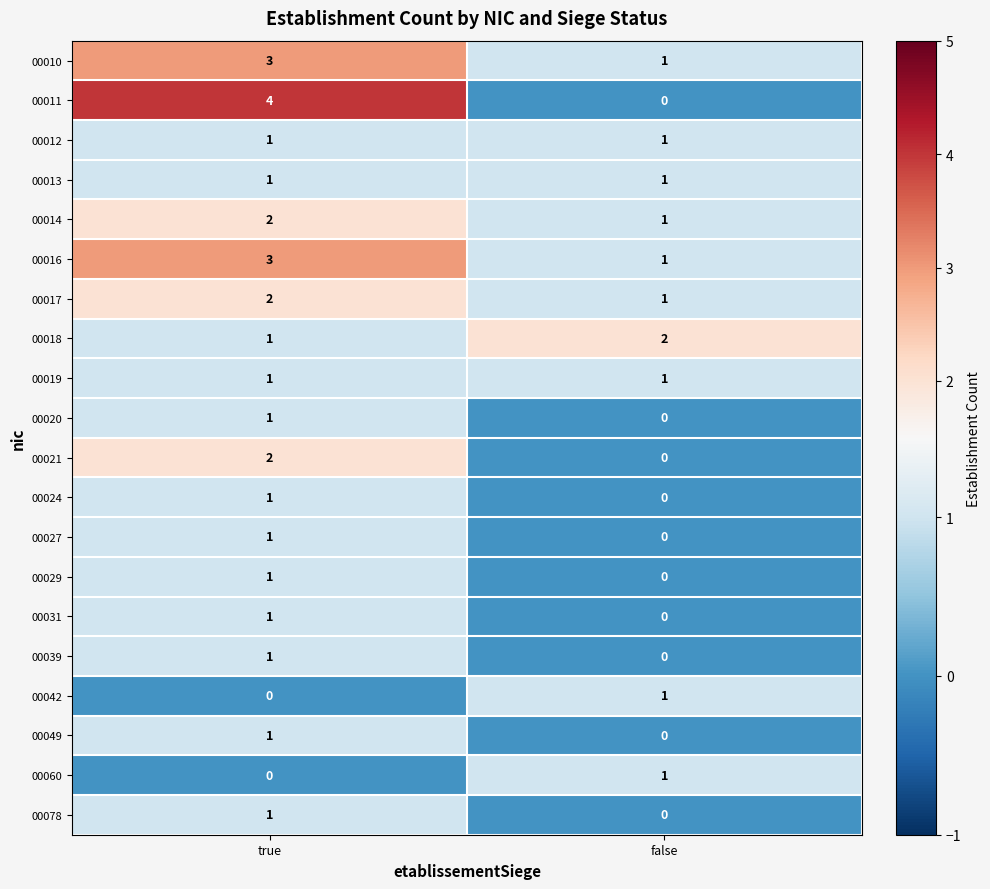

At how many categories does at least one series exceed 1?

2